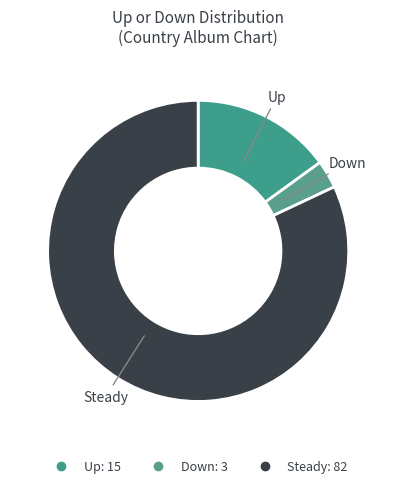

Is there any slice that represents more than half of the pie?

Yes